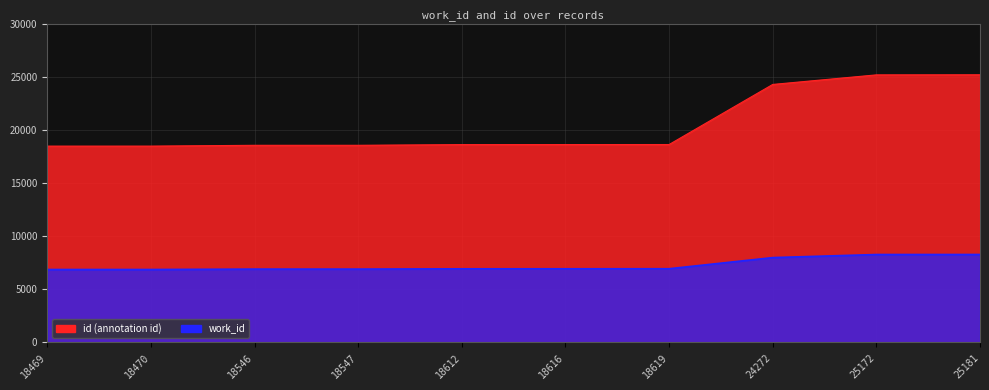

Rank the series by their average value, from highest to lowest.

id, work_id